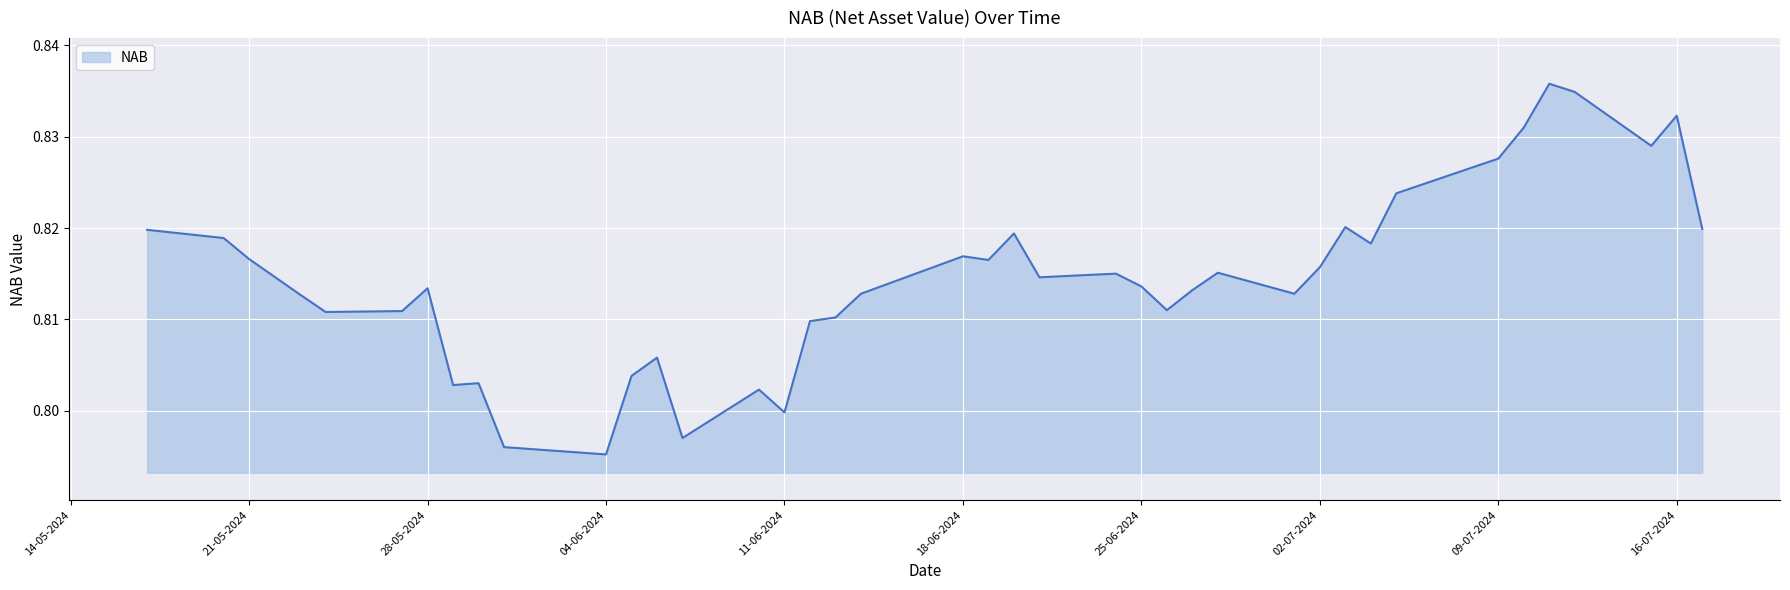

Does the chart have visible grid lines?

Yes